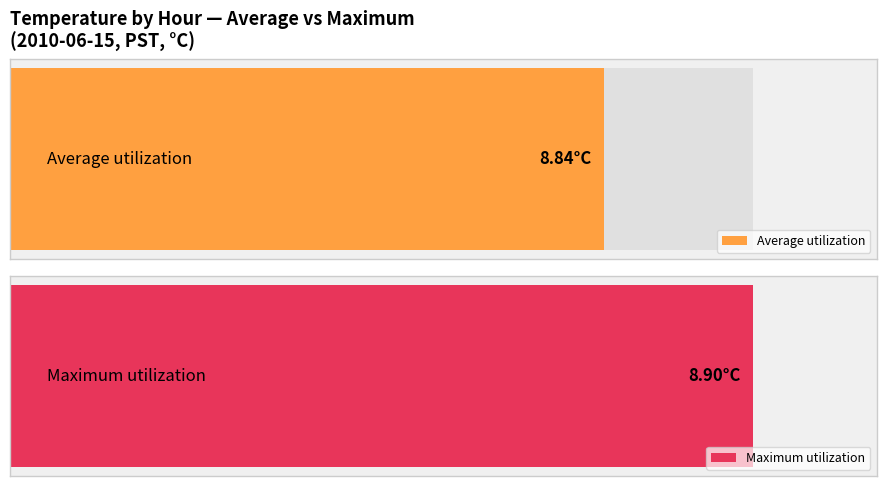

Between 1 and 15, which is larger?

15